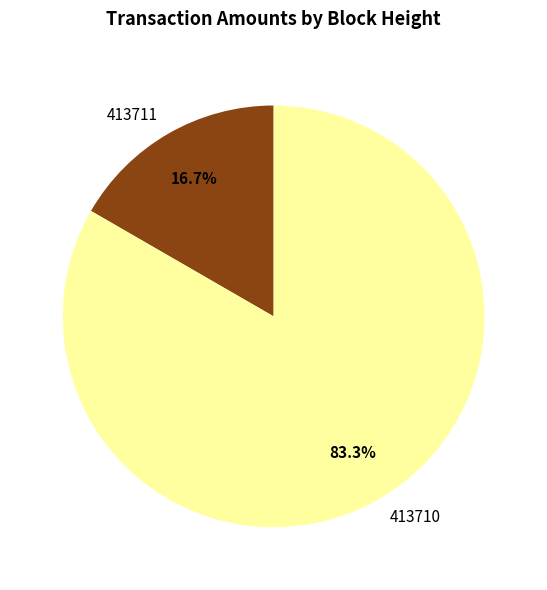

Count the number of slices in the pie.

2